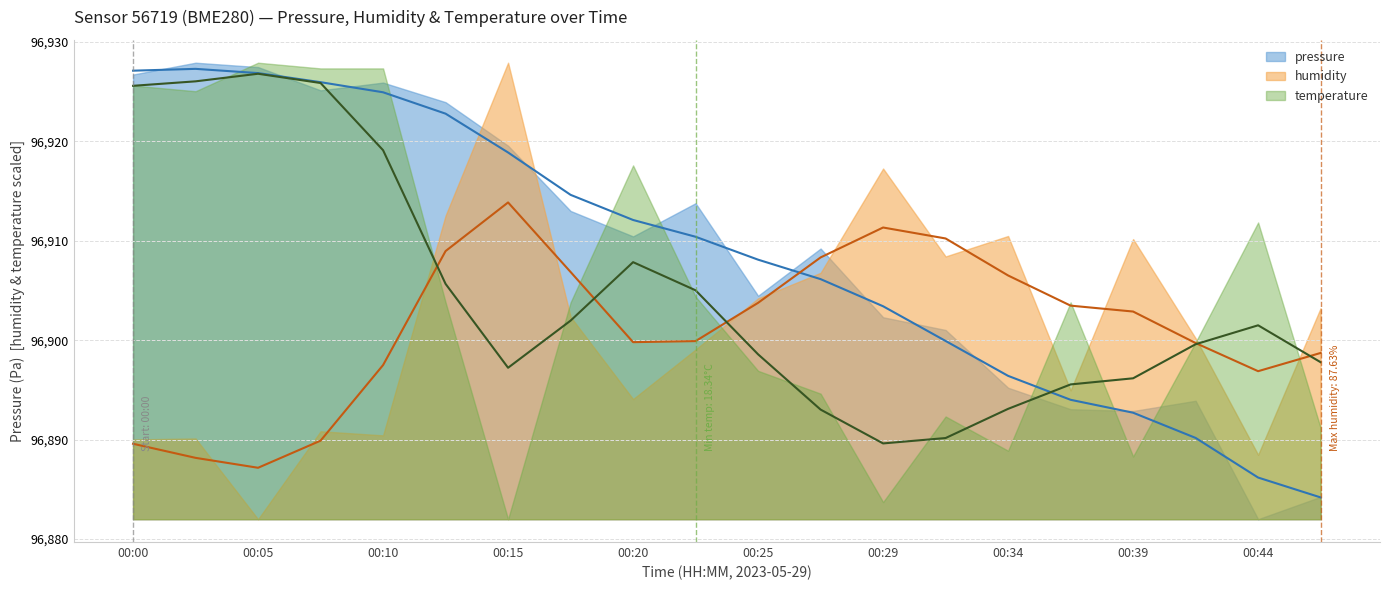

What is the approximate value of temperature at 11?

18.6